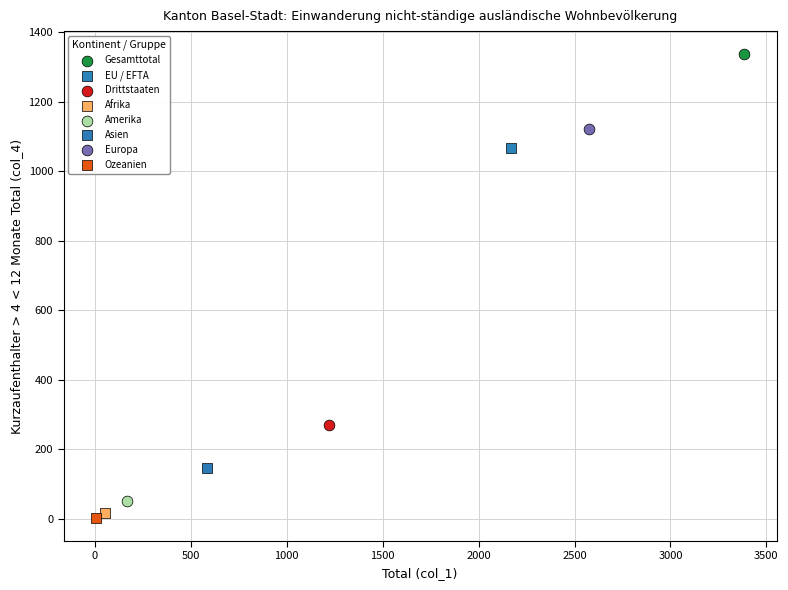

What are all the series names shown in the legend?

Gesamttotal, EU / EFTA, Drittstaaten, Afrika, Amerika, Asien, Europa, Ozeanien